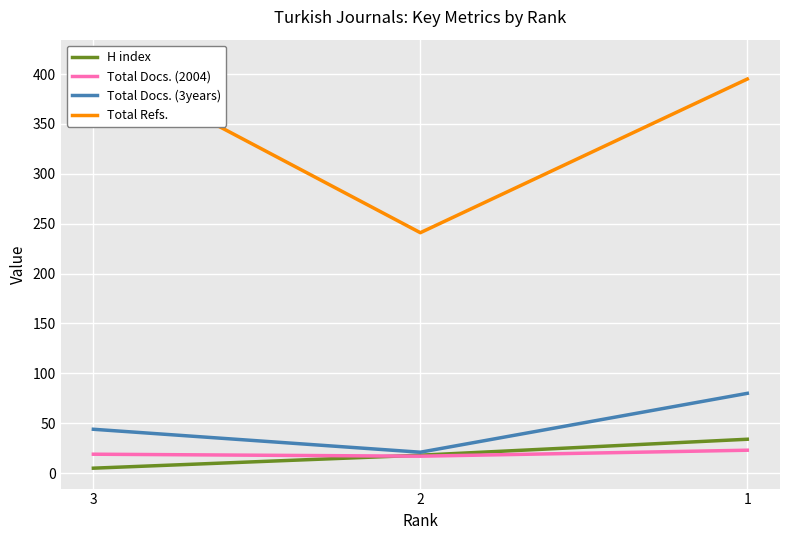

At how many categories does at least one series exceed 142?

3